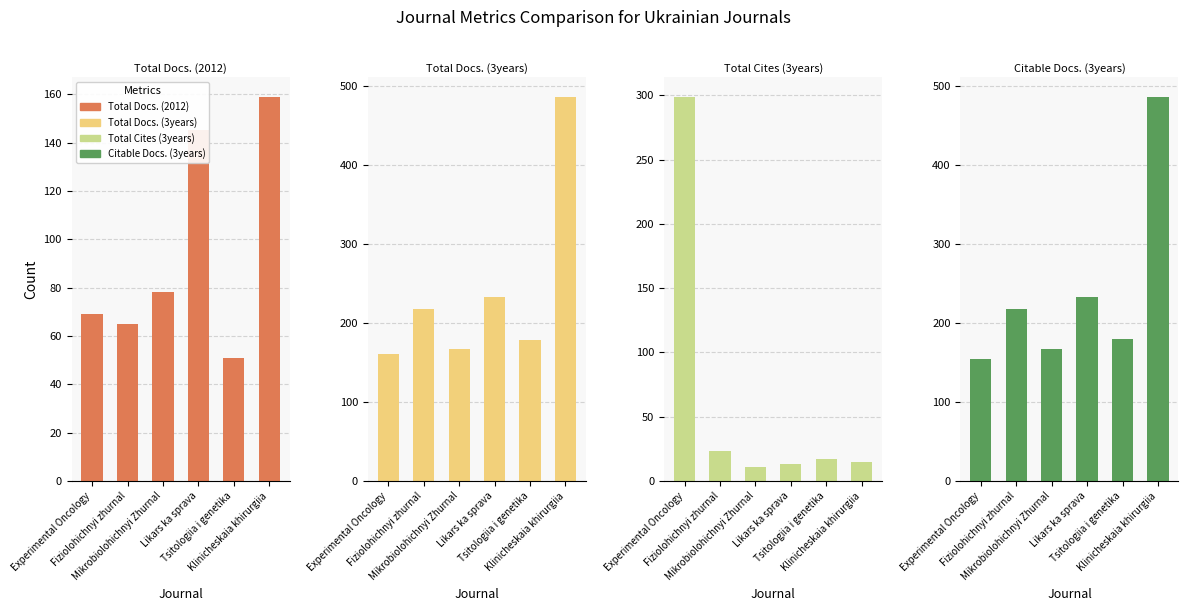

What position from the left is Experimental Oncology?

1